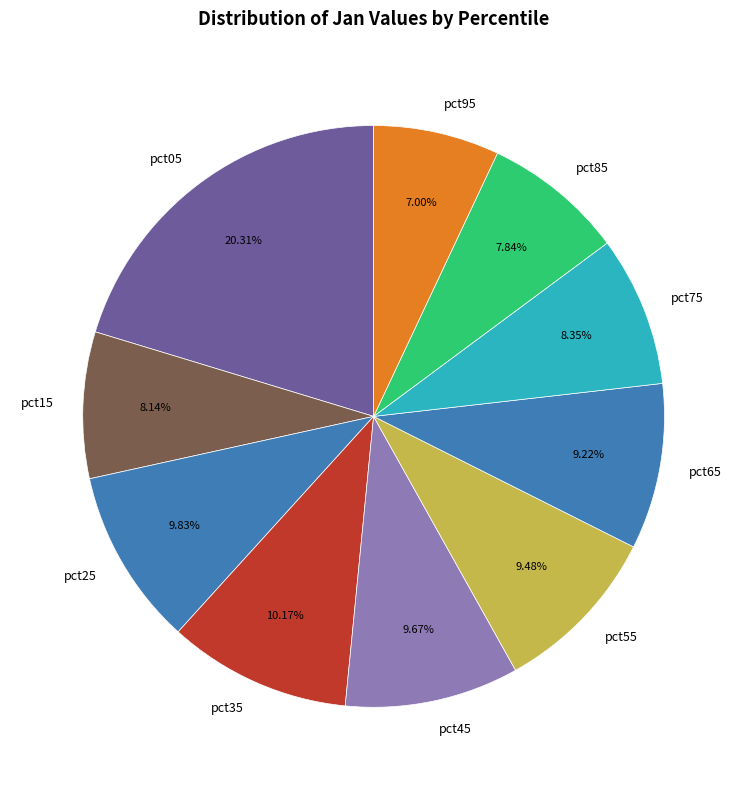

To the nearest percent, what is the difference between the largest and smallest slice percentages?

13%